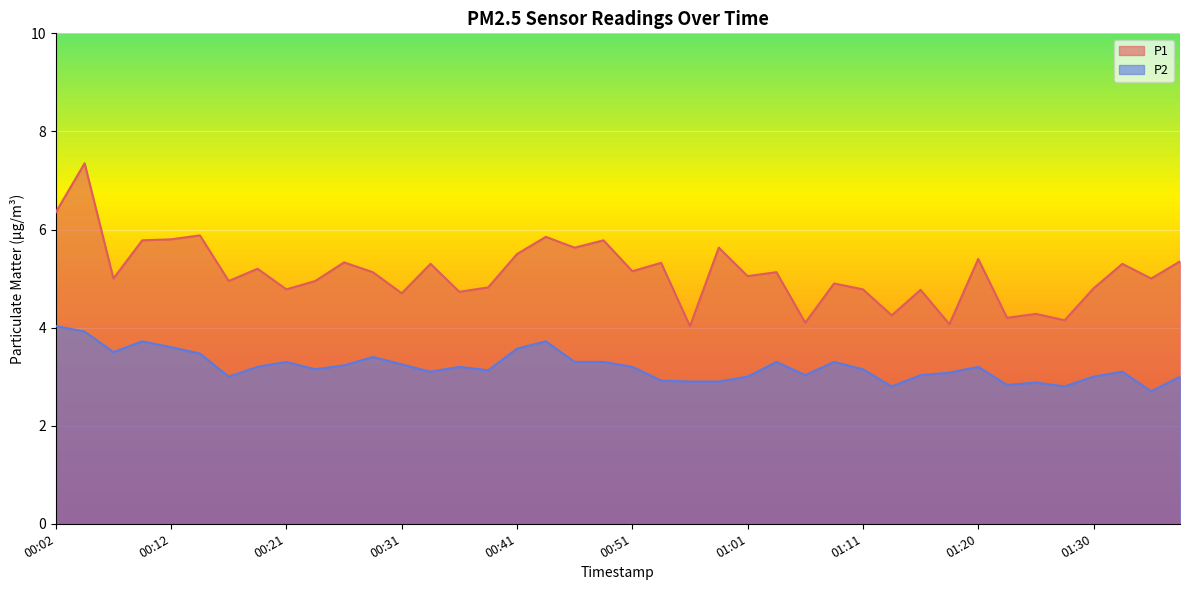

What value does the P1 series have at 00:04?

7.3